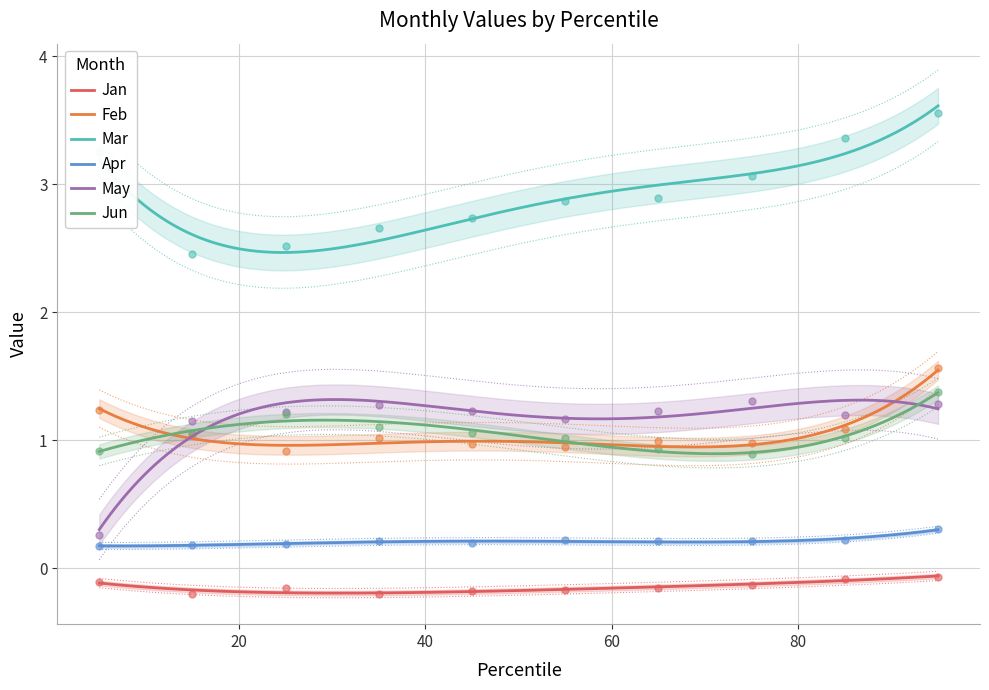

Which series has the largest total across all categories?

Mar